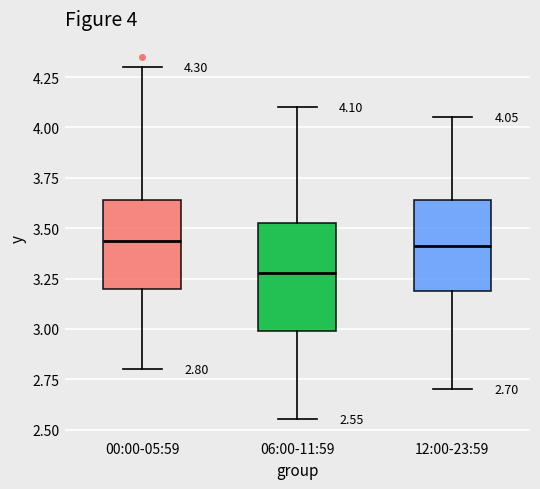

Which box has the lowest median line?

06:00-11:59